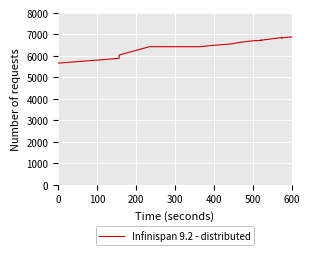

What is the label of the 5th point from the left?

300